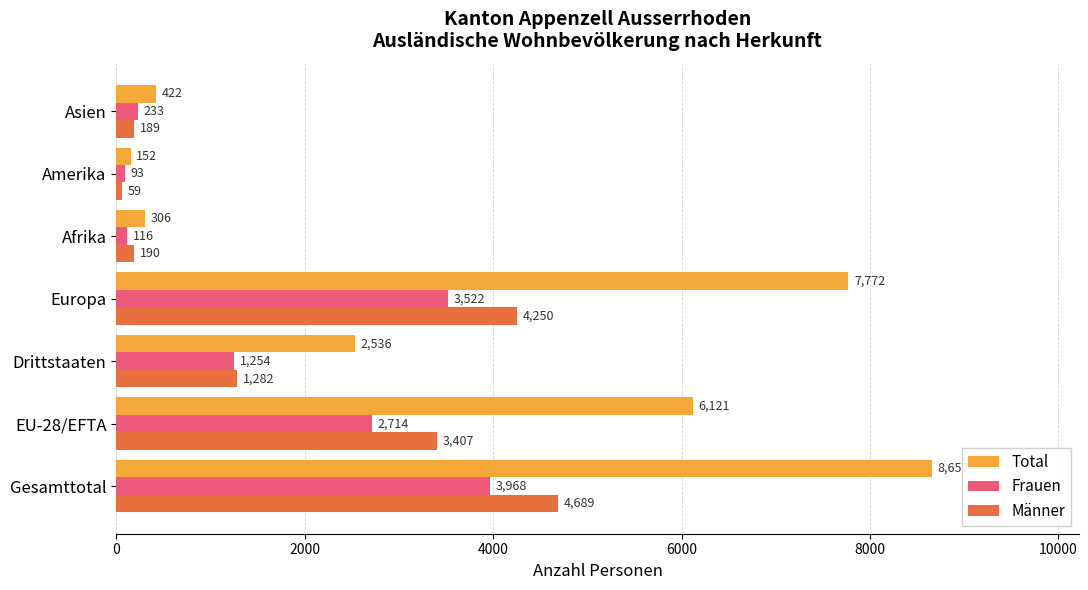

Rank the series by their maximum value, from lowest to highest.

Frauen, Männer, Total